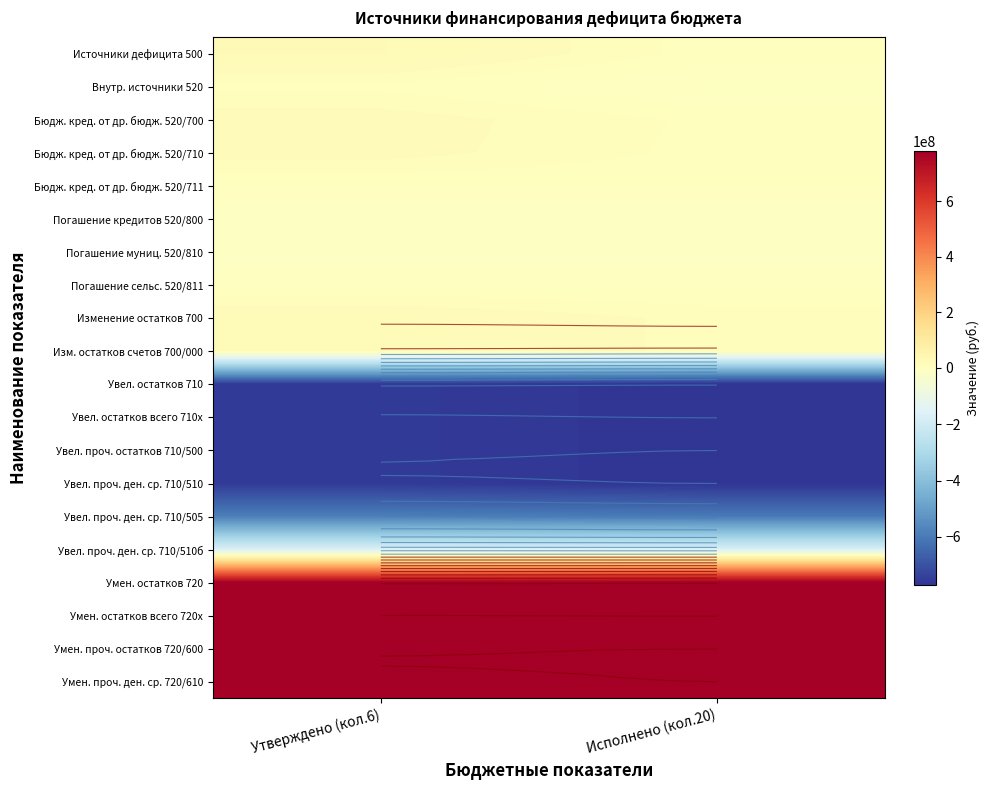

At how many categories does at least one series exceed -172536736?

2